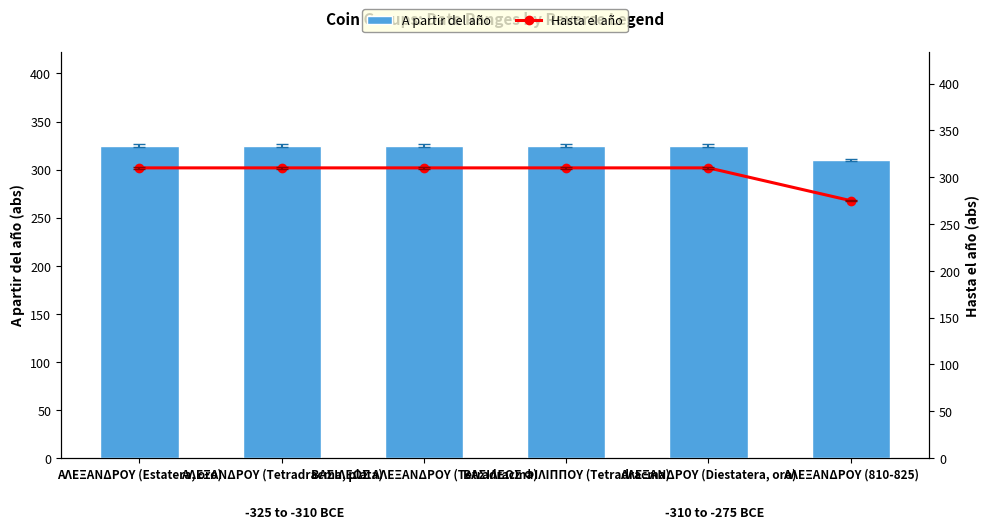

What is the value of the Hasta el año bar at the 1st from the left?

310